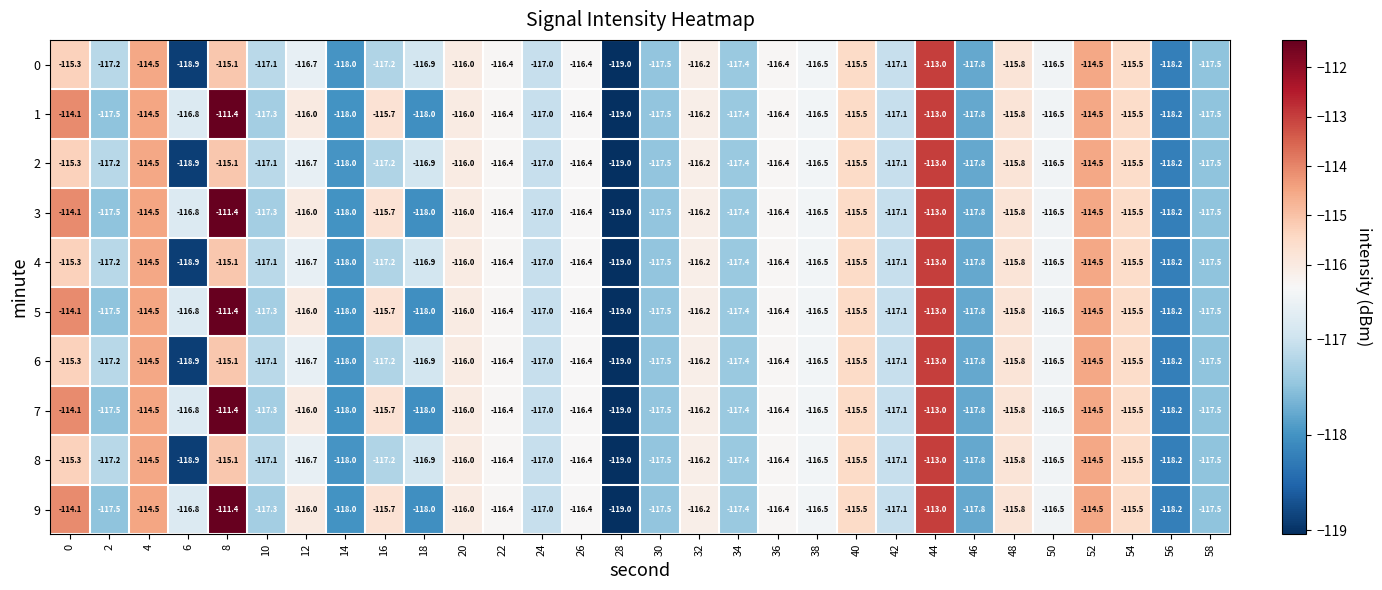

What is the difference between the maximum and second lowest values in the 0 series?

5.9